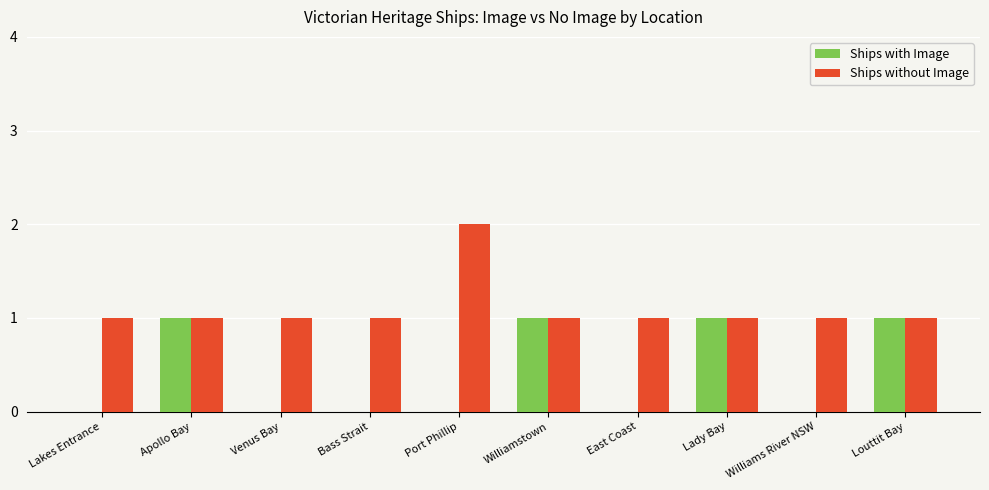

What is the difference between the Ships with Image values at Venus Bay and Louttit Bay?

1